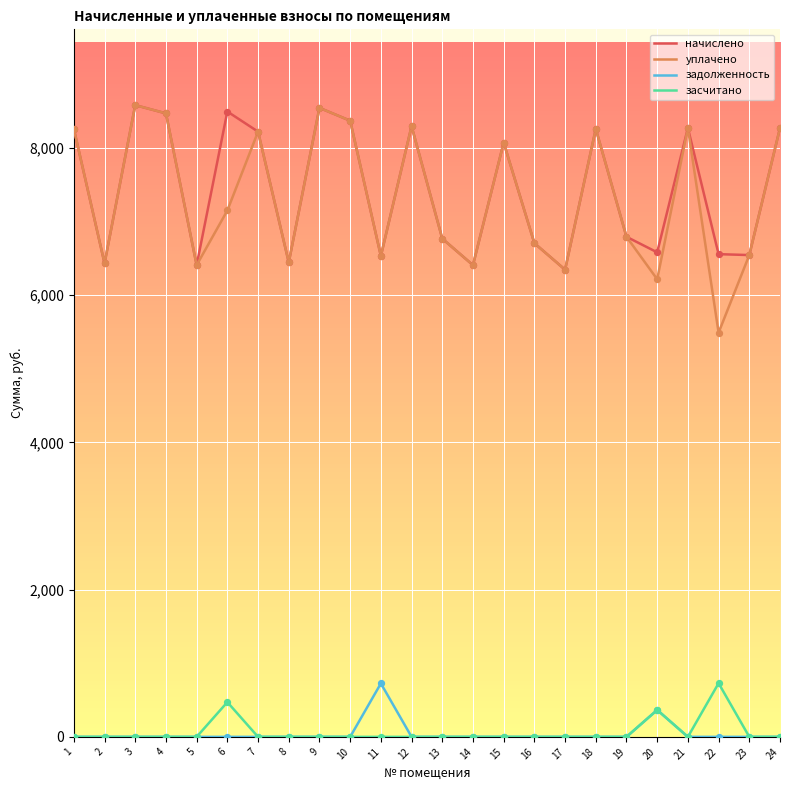

At how many categories does at least one series exceed 4170?

24